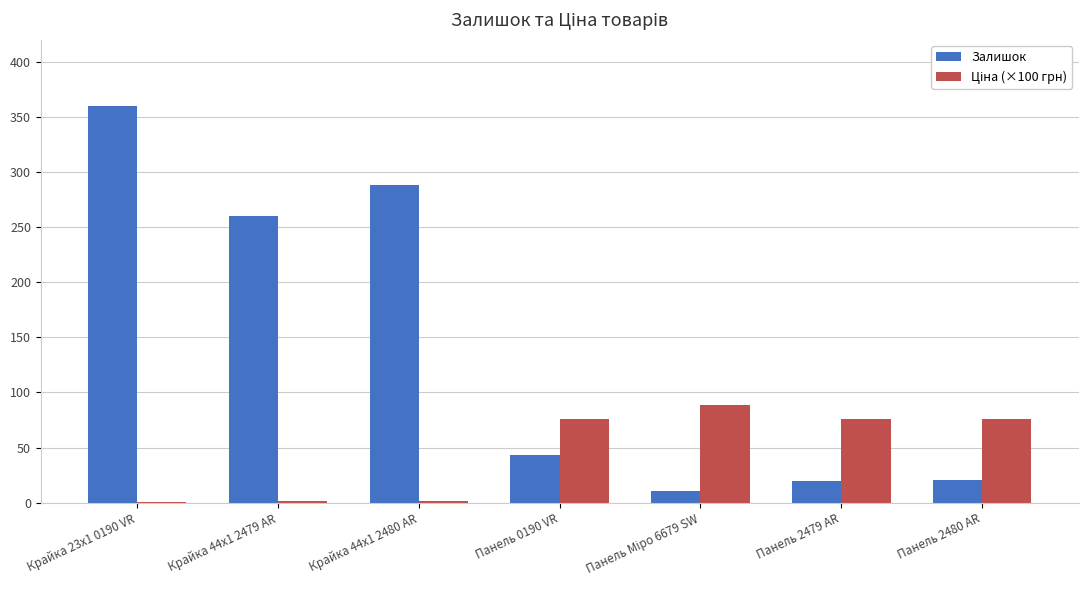

At which label is Залишок closest to 185?

Крайка 44x1 2479 AR